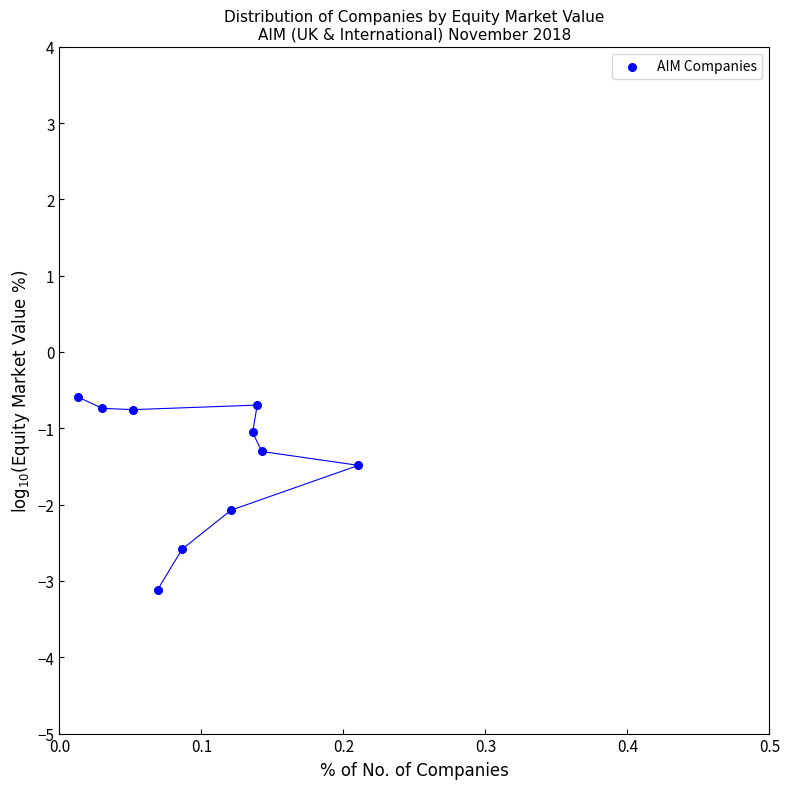

What is the range of Y values (max minus min)?

2.5